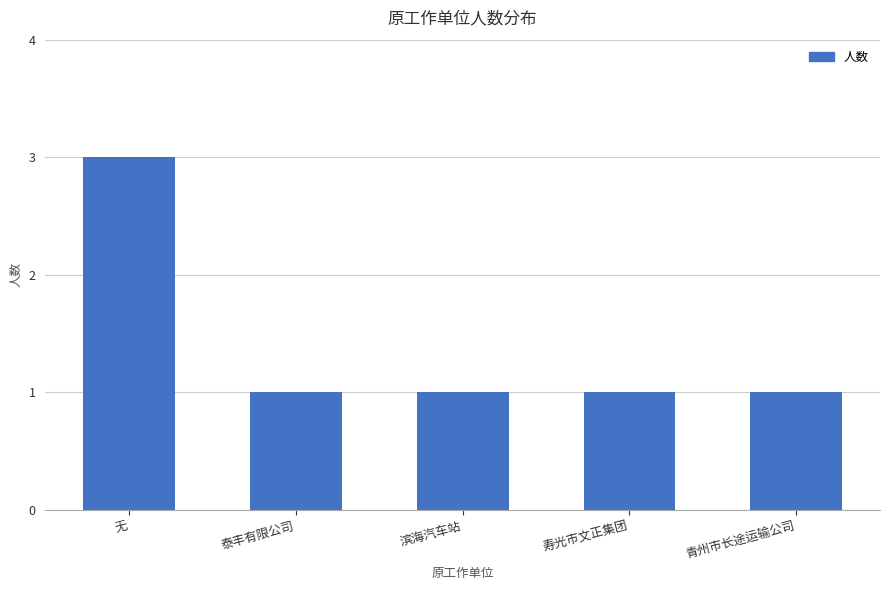

Approximately how many times larger is the value at 青州市长途运输公司 compared to 泰丰有限公司?

1.0